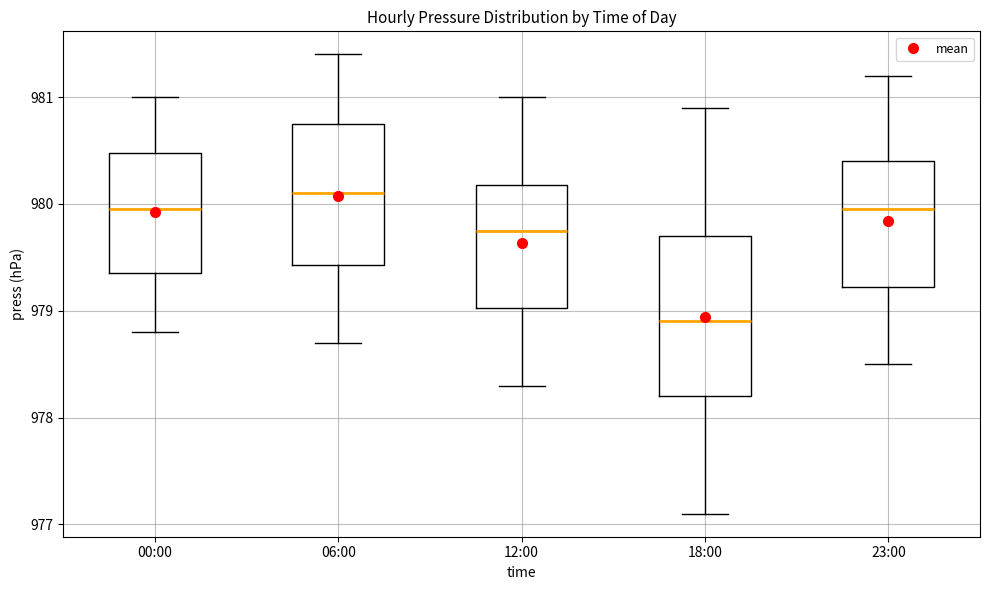

Which box has the highest median line?

06:00